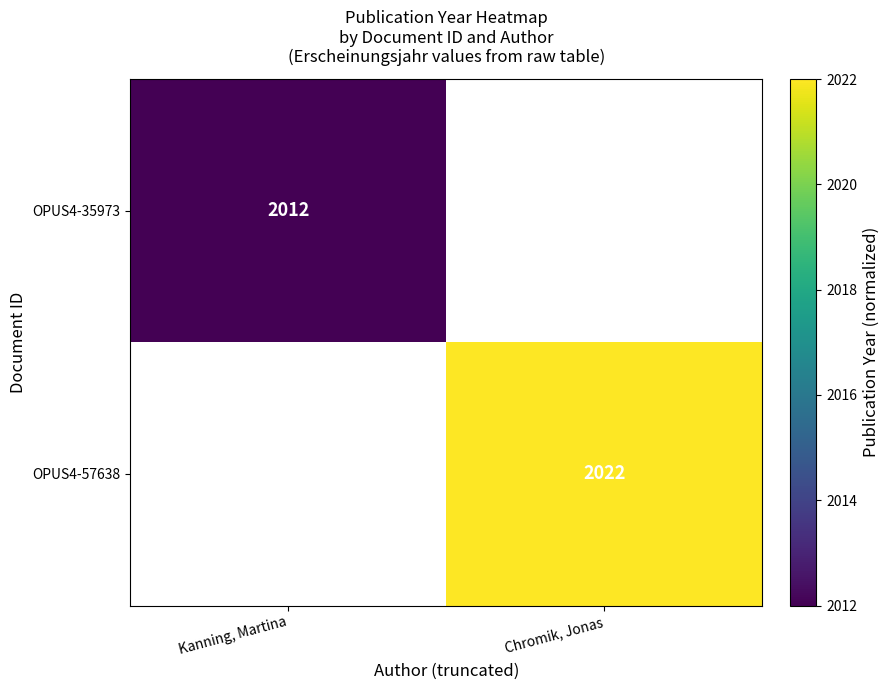

The OPUS4-57638 series shows 3299 at Chromik, Jonas. True or false?

False